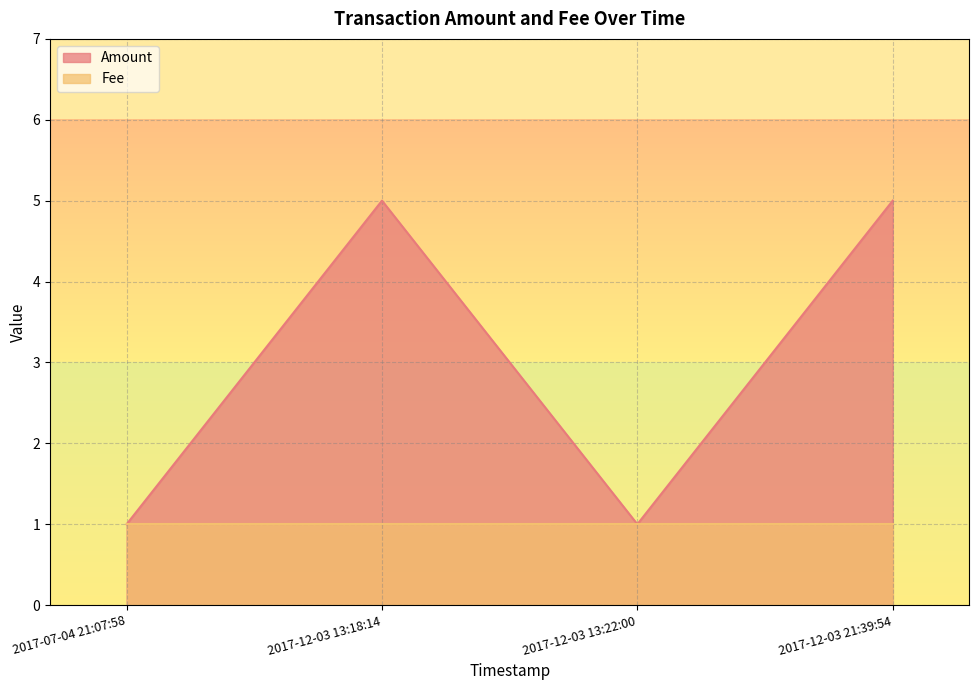

What is the value of the 4th point from the left?

5